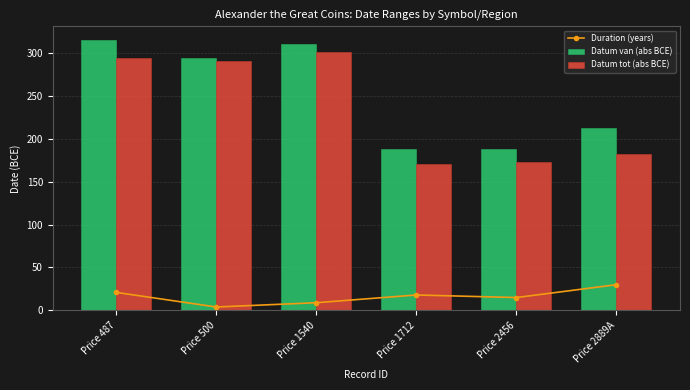

What is the difference between the maximum and second lowest values in the Datum van (abs BCE) series?

127